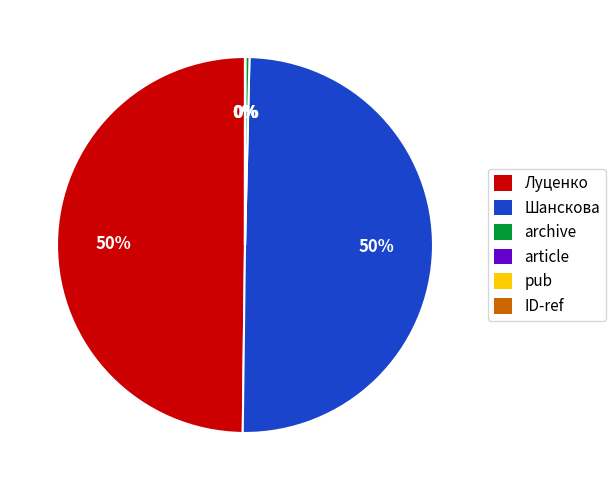

True or false: Шанскова accounts for 50% of the total.

True